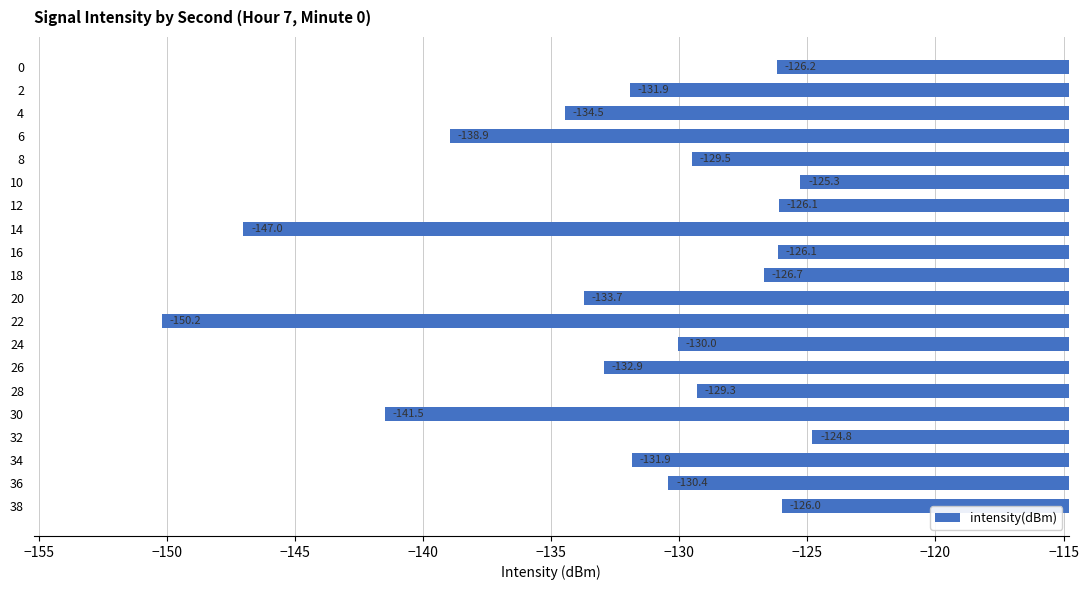

What is the greatest value displayed?

-124.8